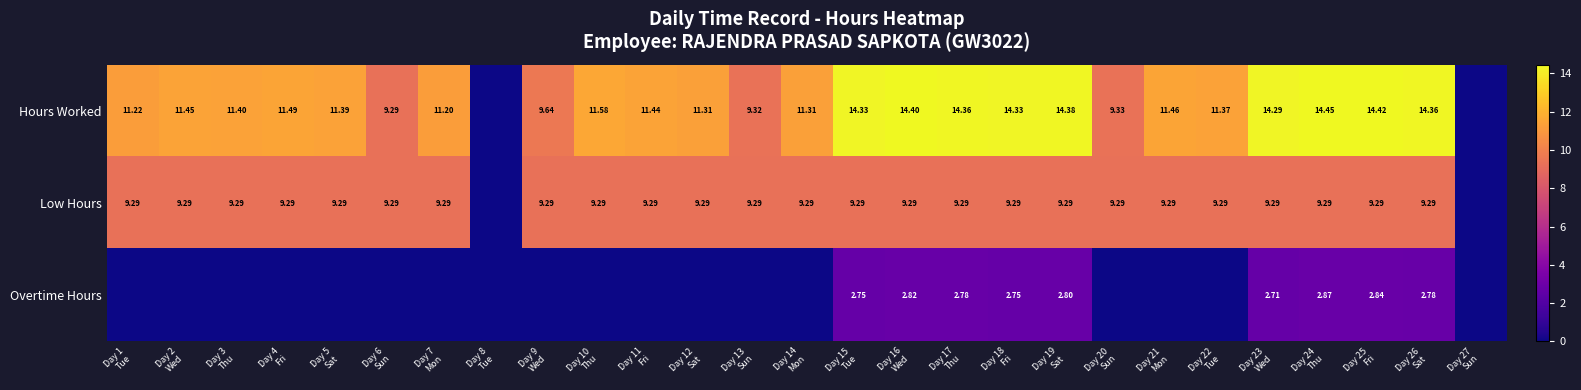

Which category has the highest value in the Overtime Hours series?

Day 24 Thu